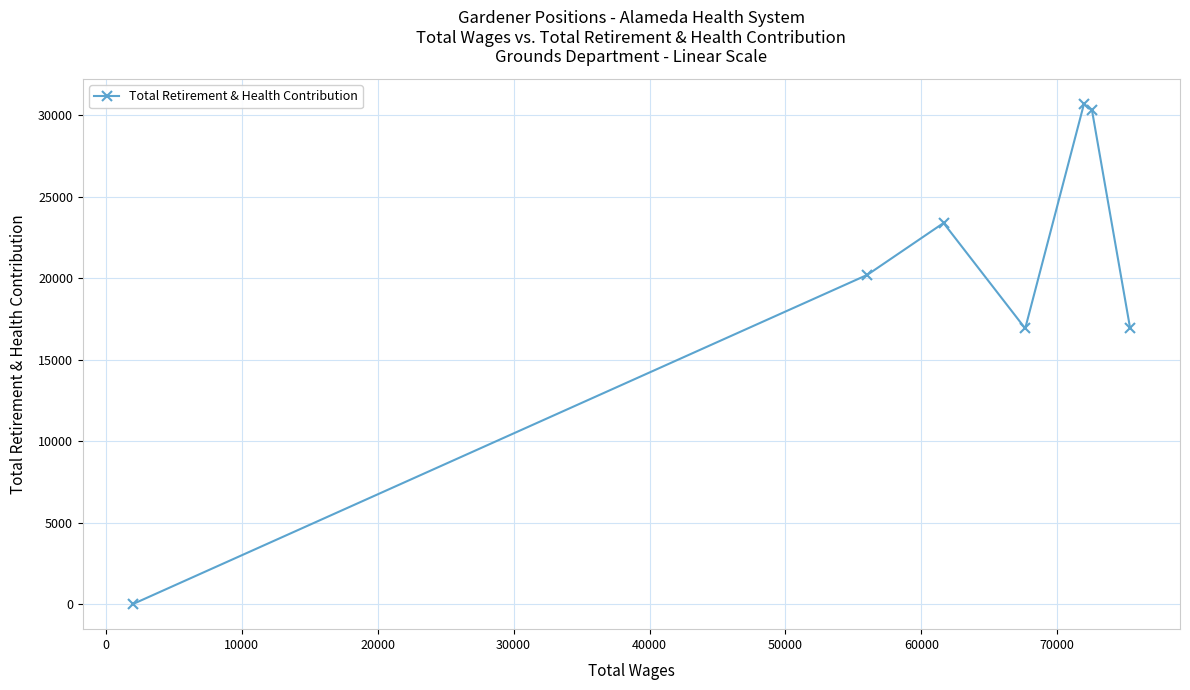

What is the difference between the maximum and minimum values?

30696